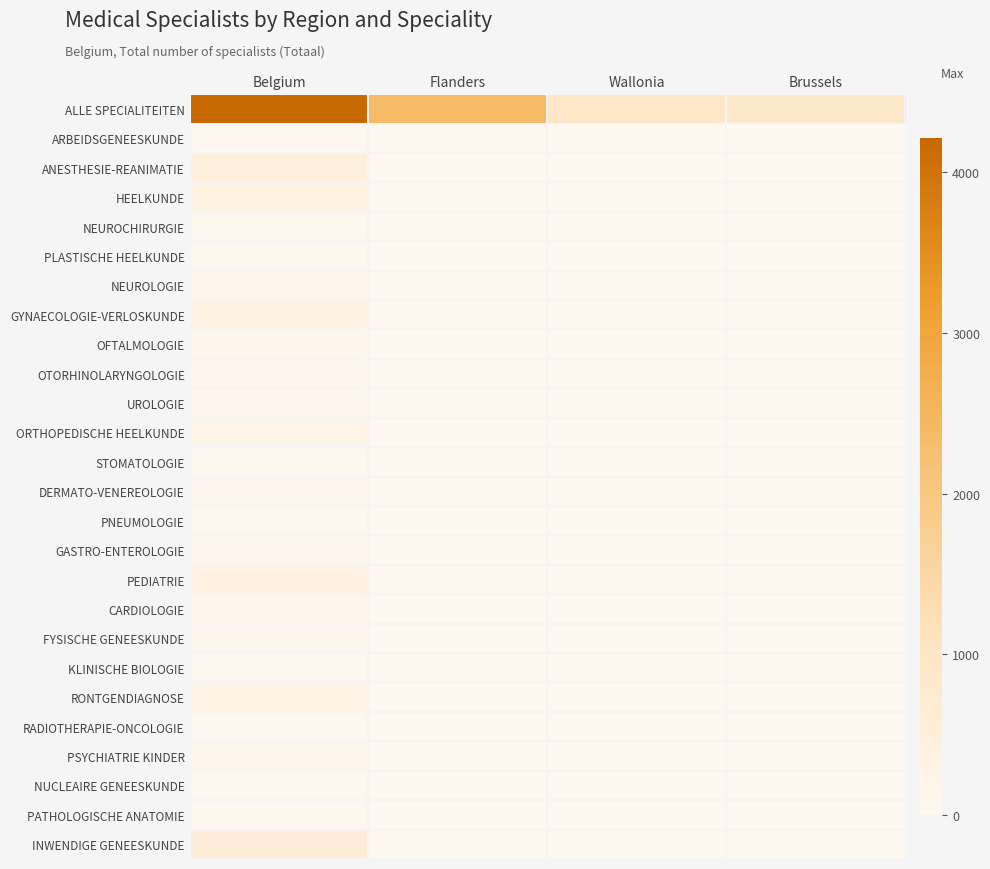

Which series has the largest total across all categories?

ALLE SPECIALITEITEN